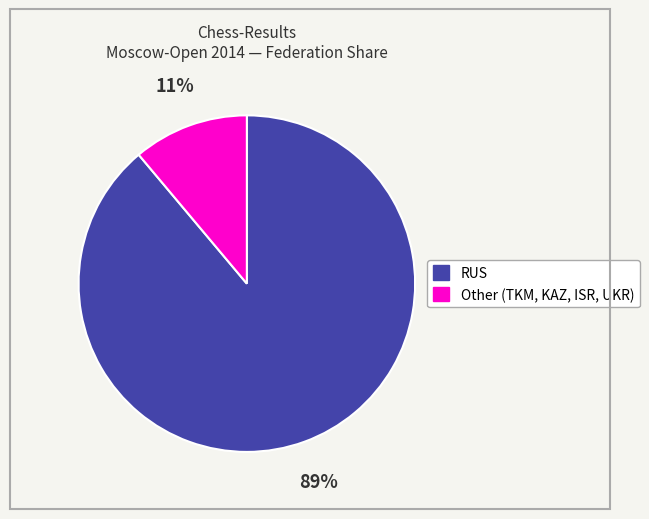

Does any single category account for the majority?

Yes